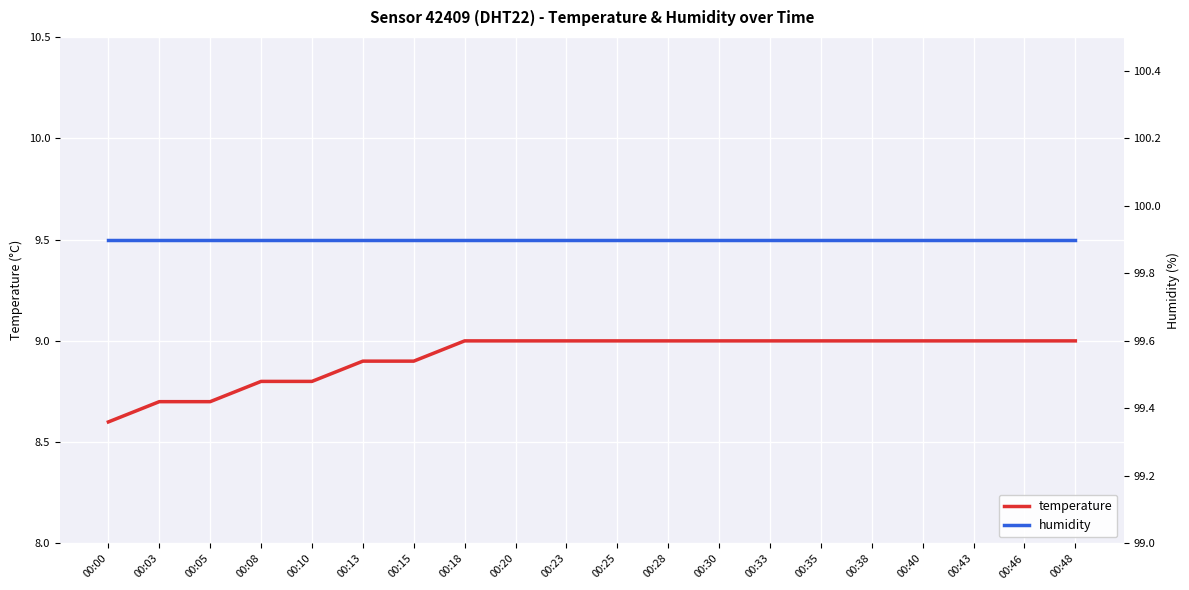

What is the approximate value of humidity at 00:33?

99.9